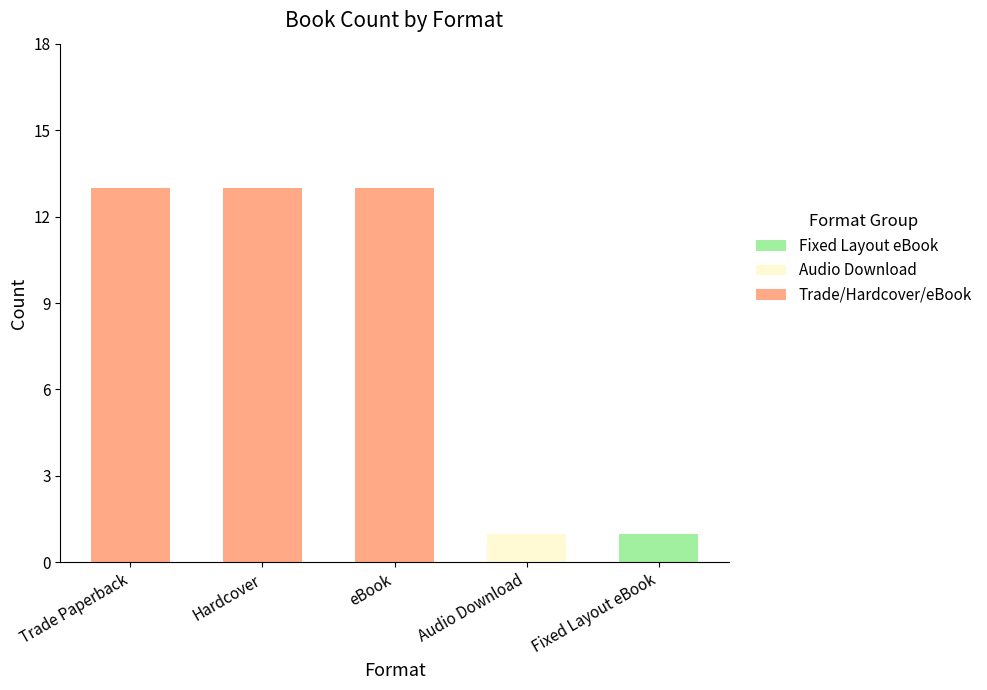

What are all the series names shown in the legend?

Fixed Layout eBook, Audio Download, Trade/Hardcover/eBook